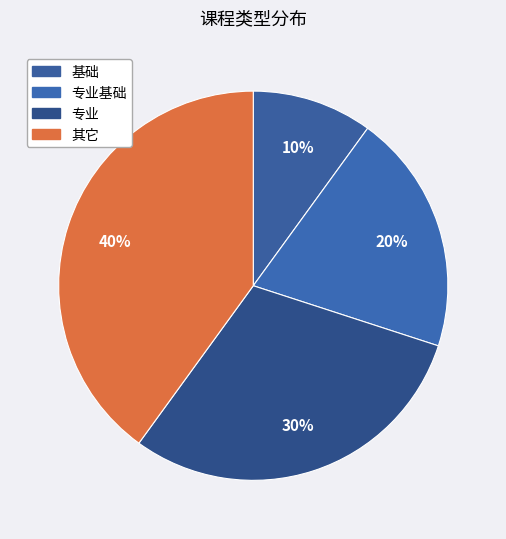

The 基础 slice represents 1% of the pie. True or false?

False